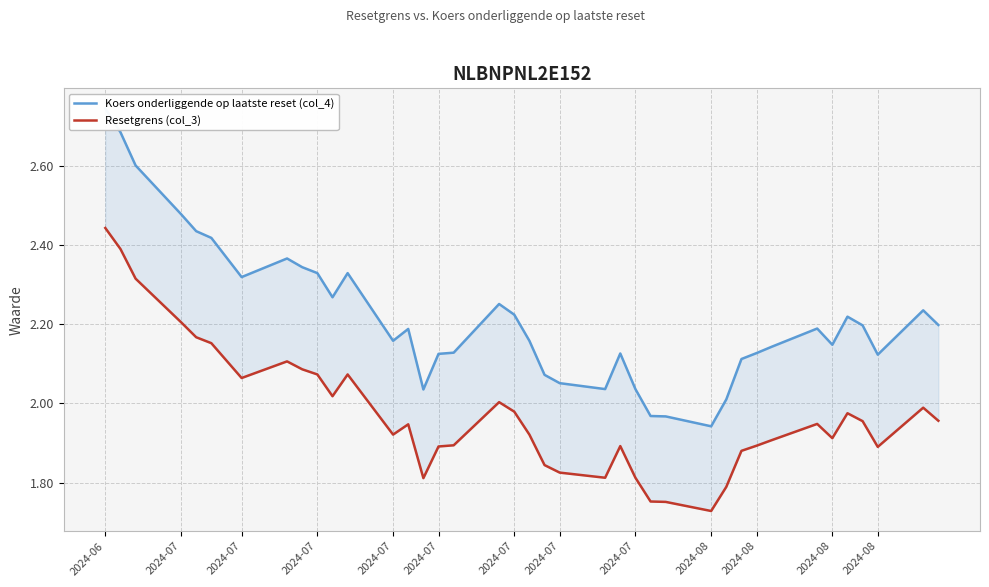

The Koers onderliggende op laatste reset (col_4) series shows 0.9 at 2024-08. True or false?

False